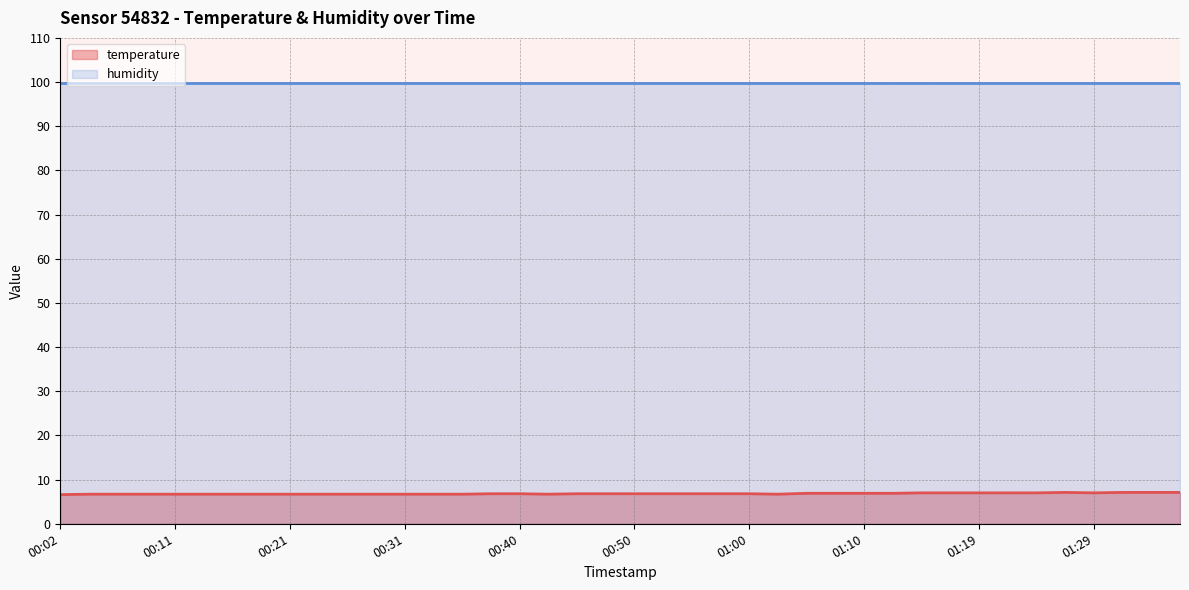

What is the sum of the values at 01:14 and 01:12?

13.9